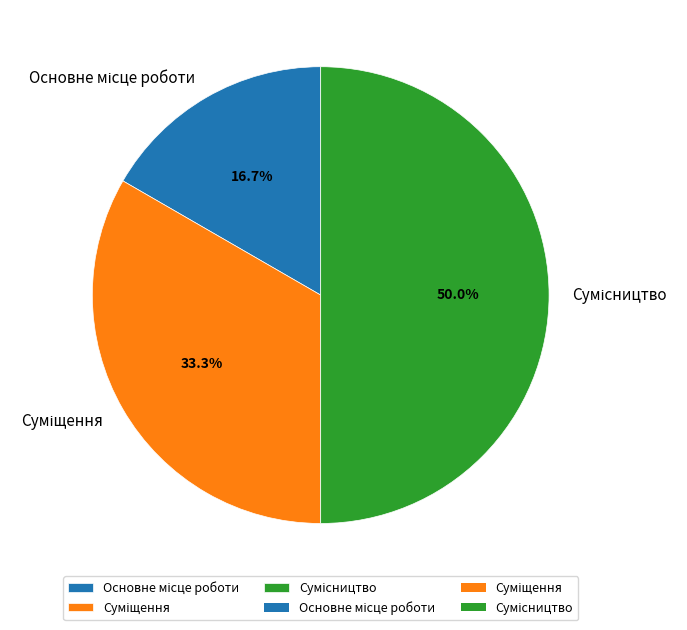

Is it true that Сумісництво is 50% of the pie?

True